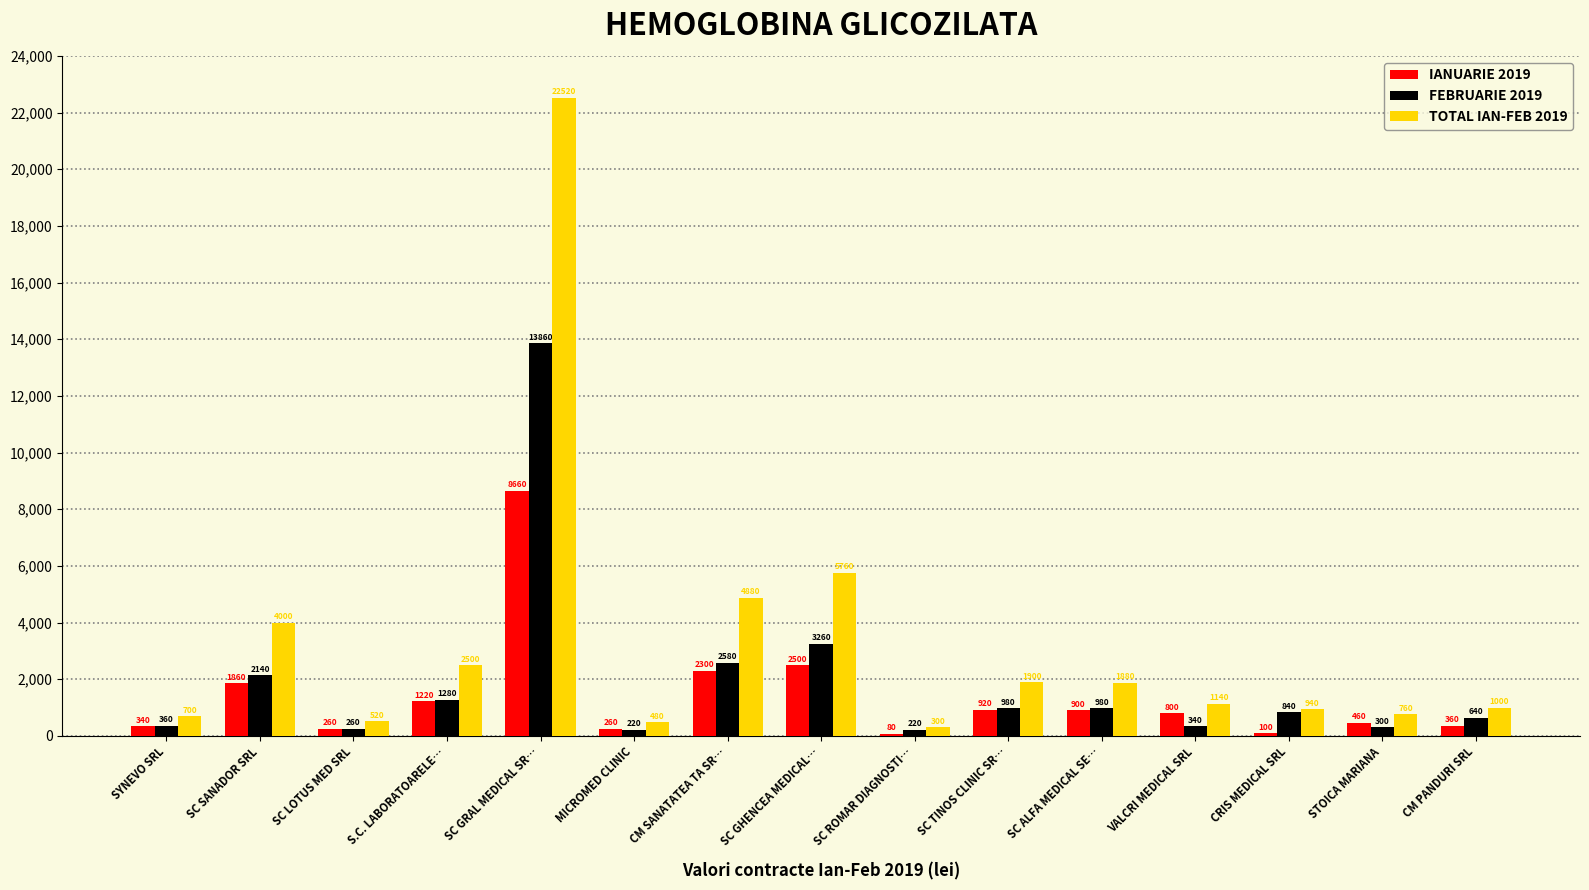

At which label is TOTAL IAN-FEB 2019 closest to 11410?

SC GHENCEA MEDICAL…